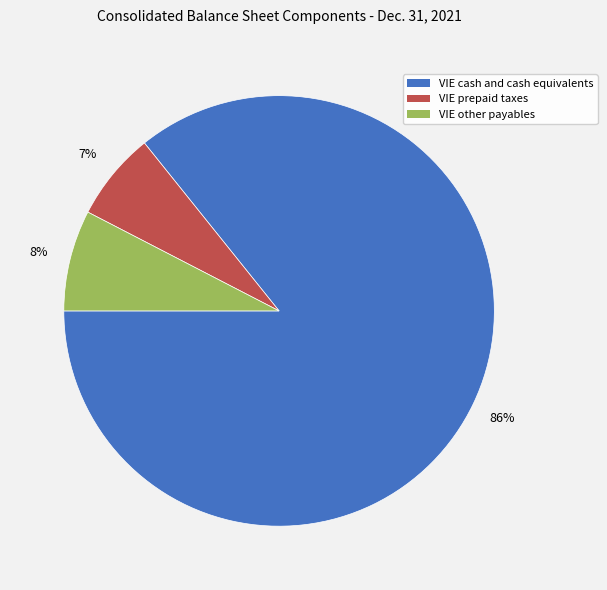

Is it true that VIE other payables is 8% of the pie?

True